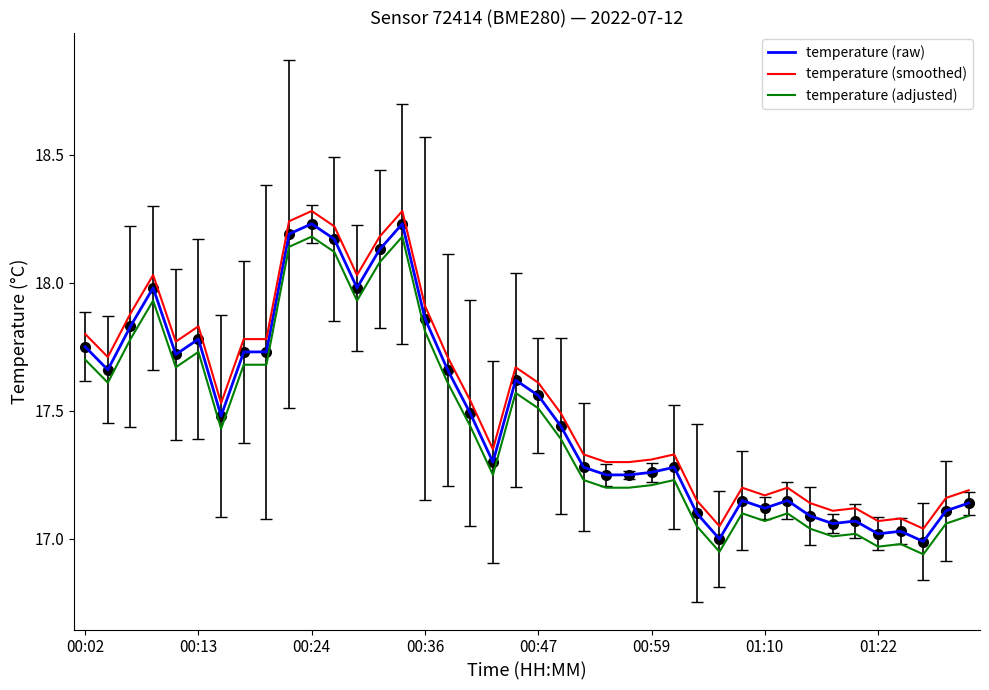

What is the greatest value displayed?

18.3